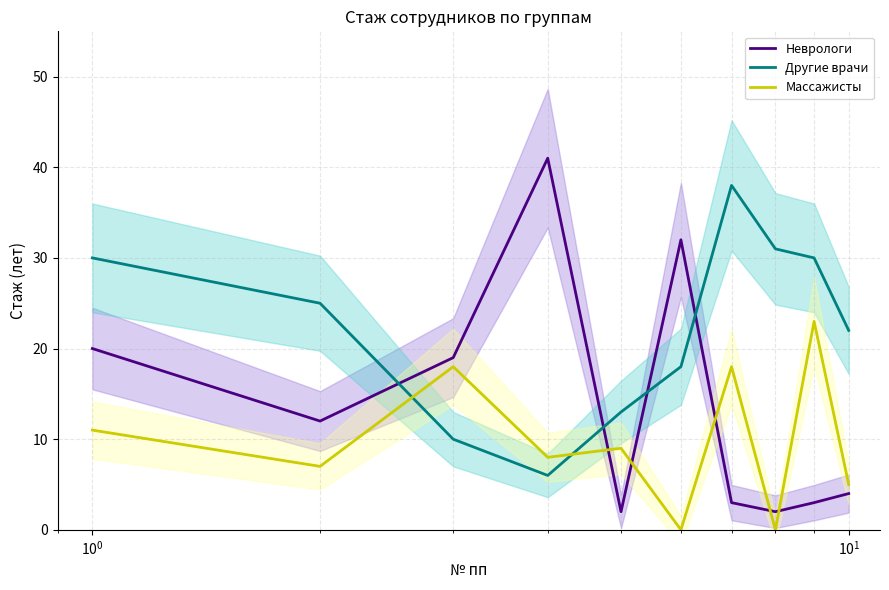

How many intersections are there between Другие врачи and Неврологи?

4